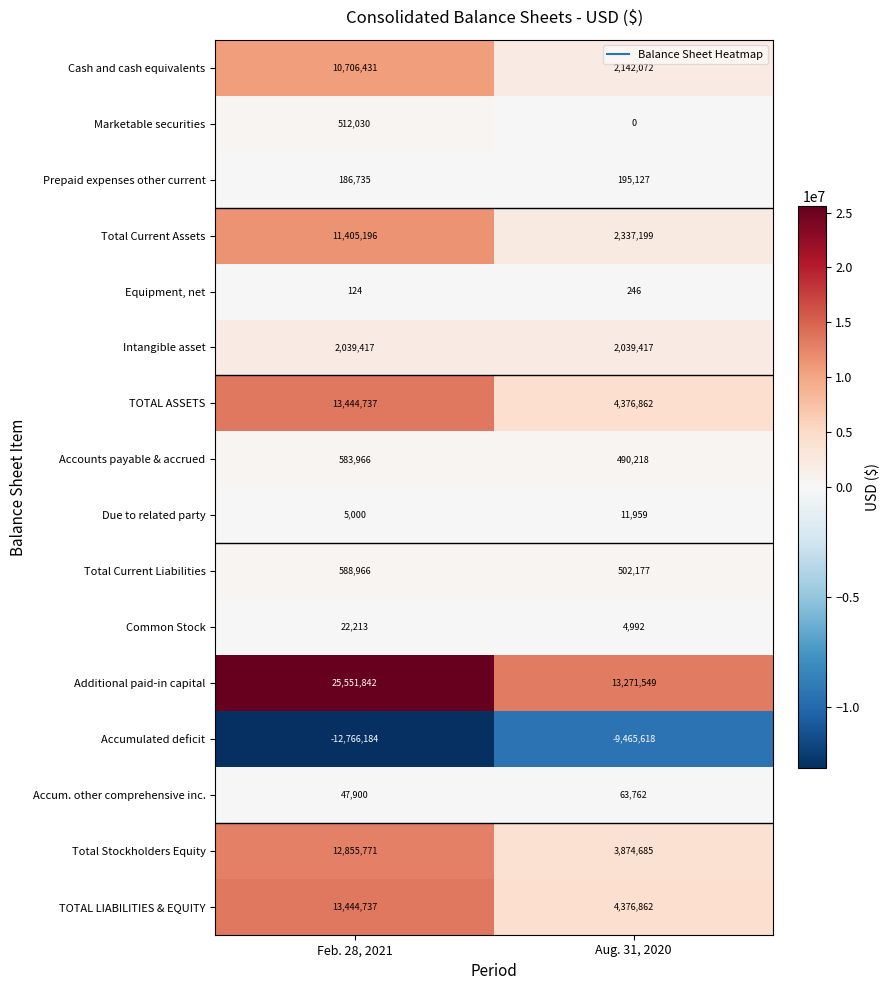

True or false: Prepaid expenses other current has a value of 195127 at Aug. 31, 2020.

True